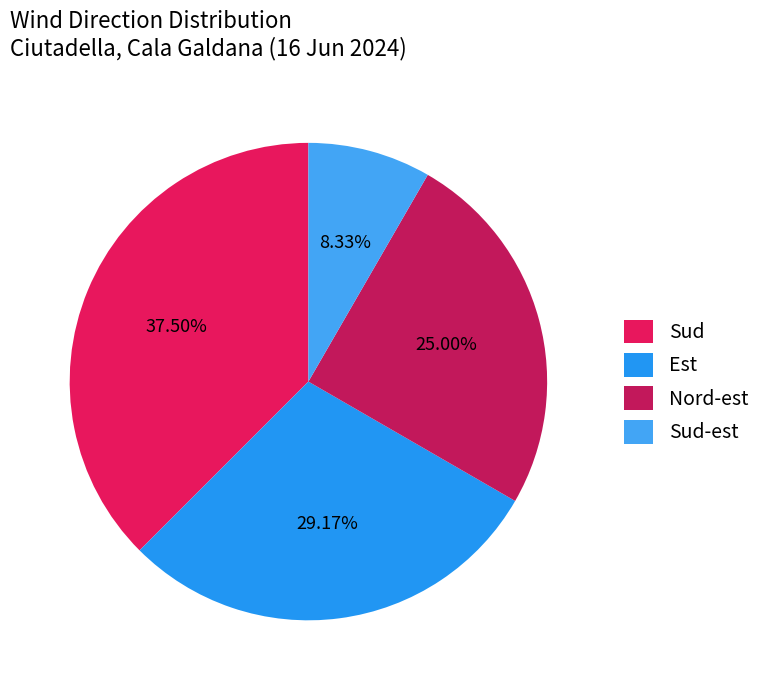

What portion of the pie excludes Est?

70.8%